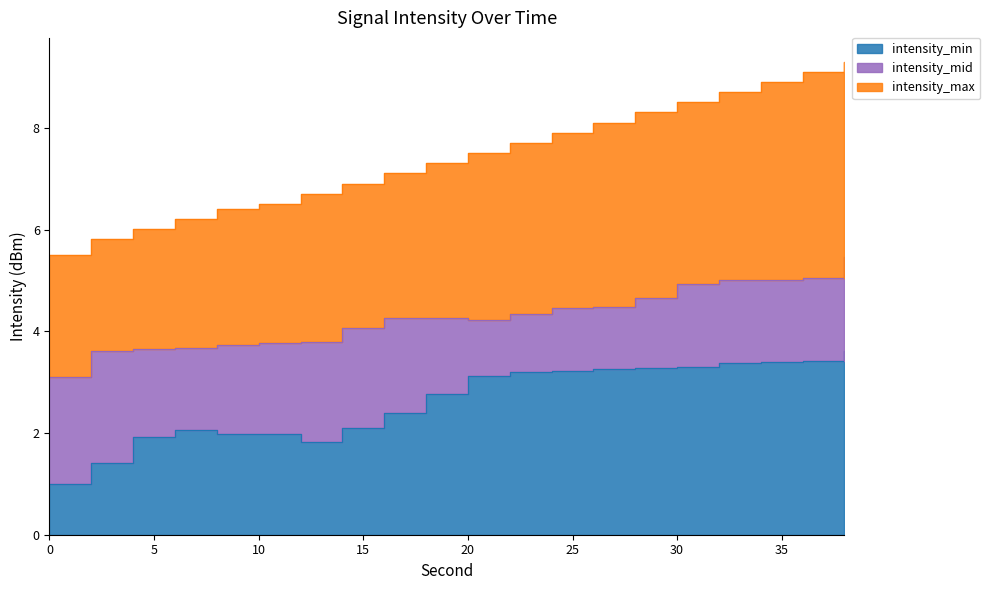

What are all the series names shown in the legend?

intensity_min, intensity_mid, intensity_max